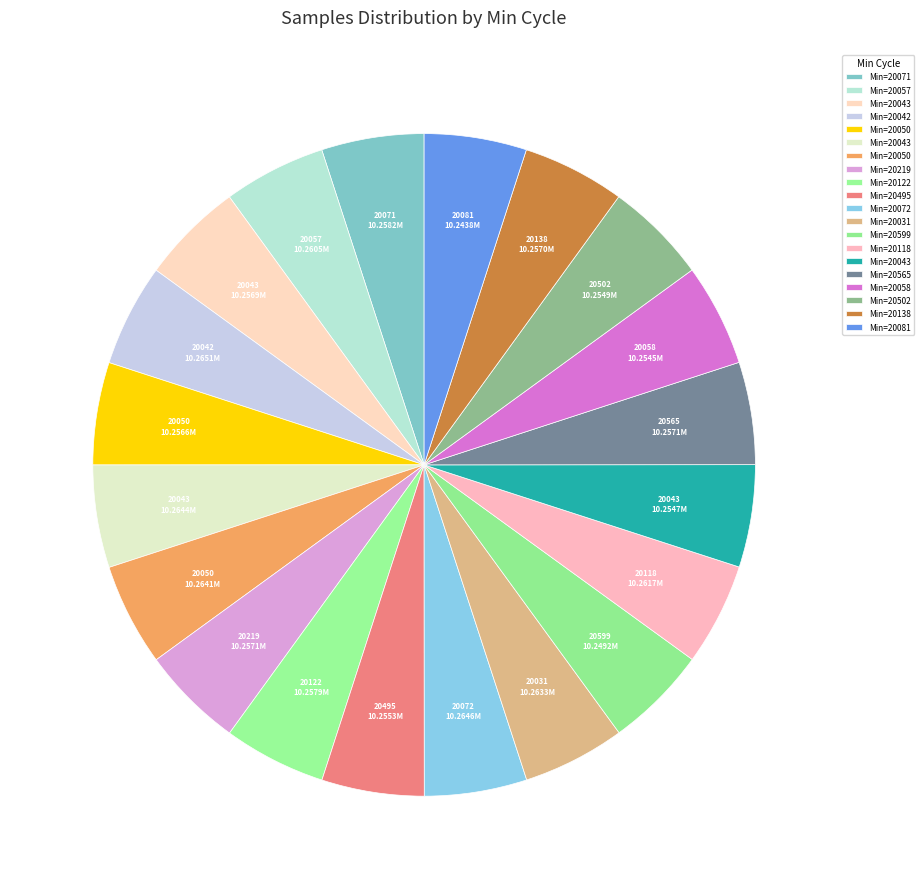

How many segments does this pie chart have?

20